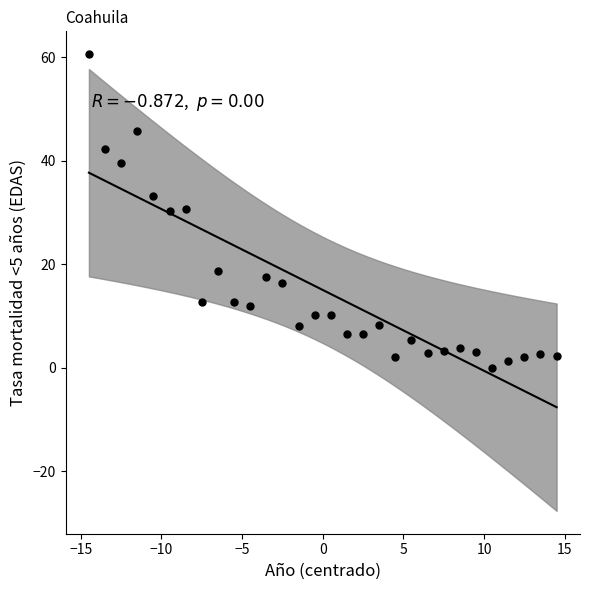

What is the range of Y values (max minus min)?

60.6